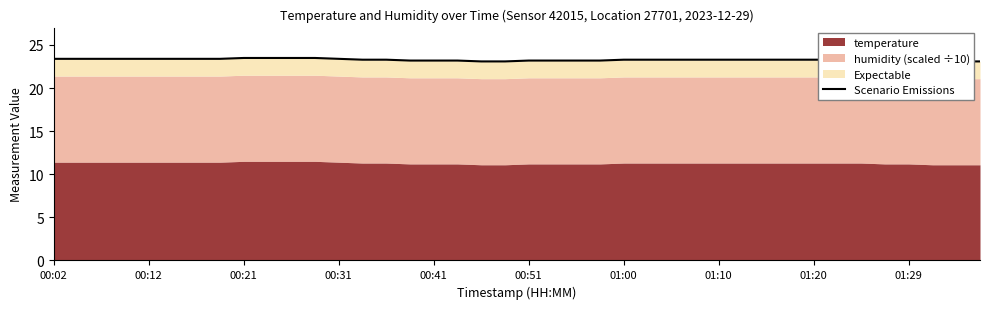

Which has a higher value, 27 or 33?

27